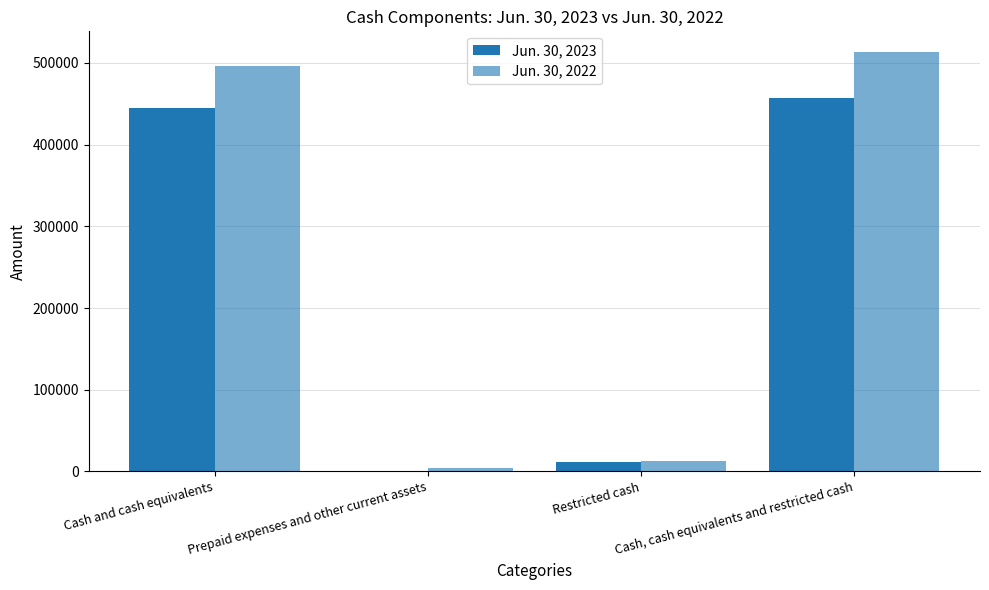

What is the label of the 2nd bar from the left?

Prepaid expenses and other current assets